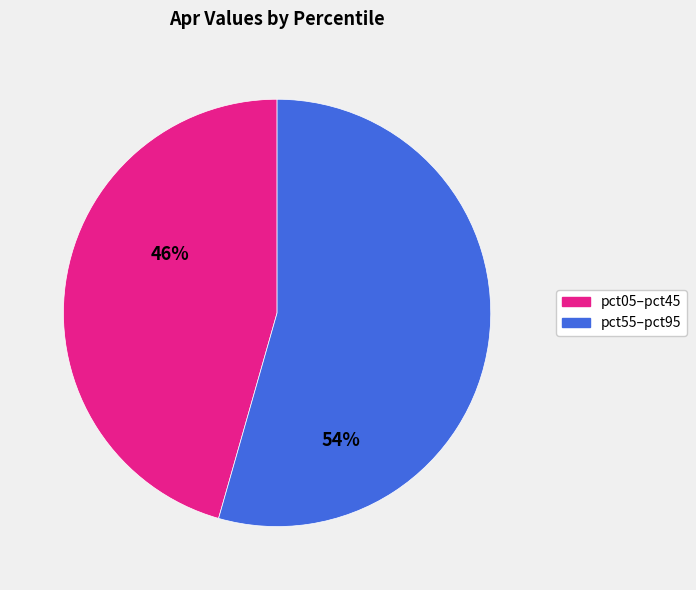

How many slices are in this pie chart?

2